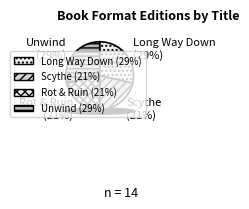

Combined, what portion of the pie is Long Way Down and Scythe?

50.0%